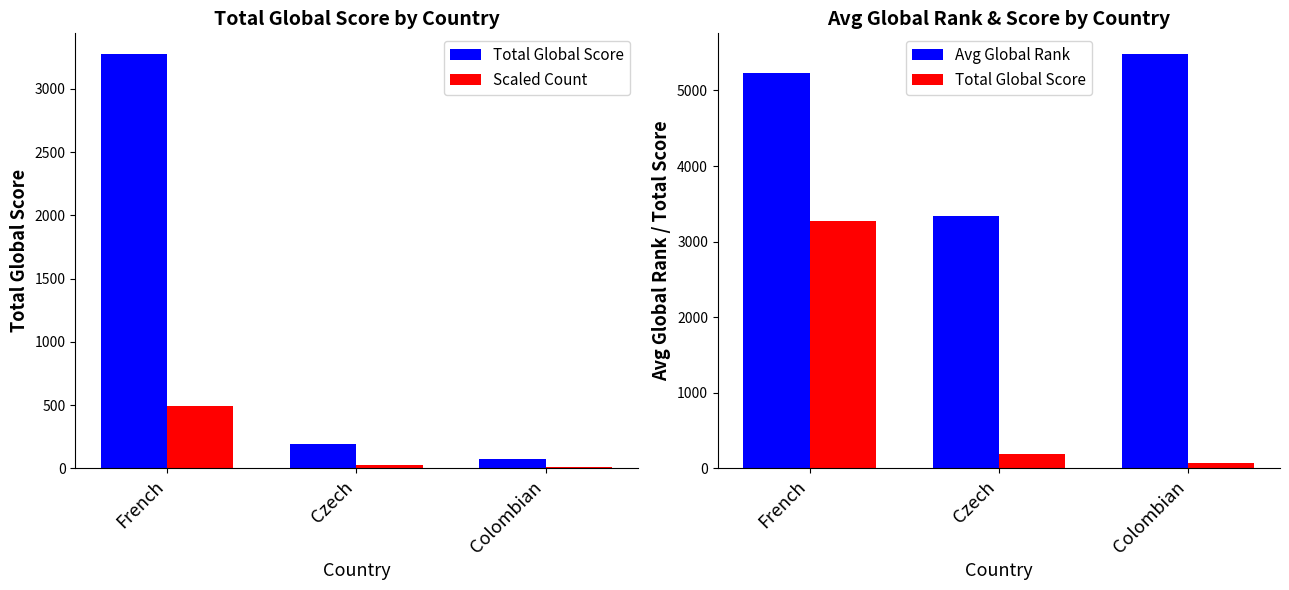

Rank the series by their average value, from highest to lowest.

Avg Global Rank, Total Global Score, Scaled Count